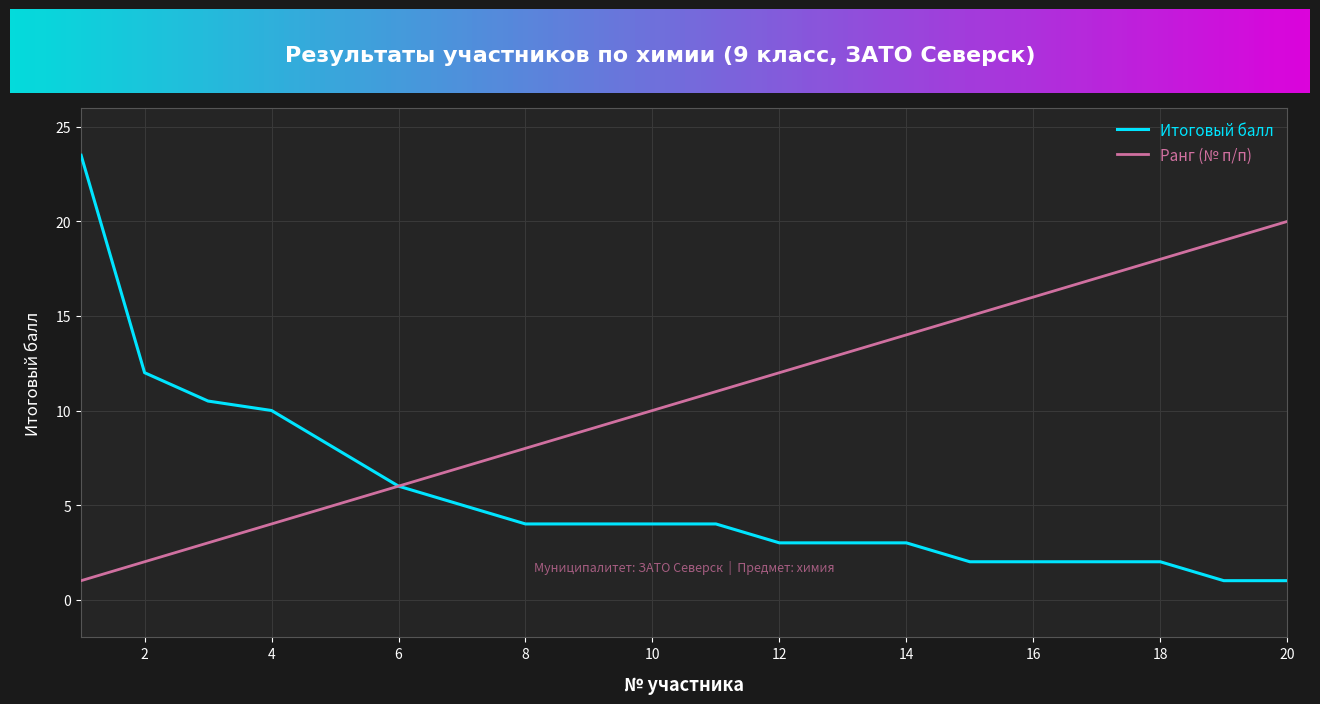

Reading left to right, what are all the values shown in this chart?

Итоговый балл: 23.5	12.0	10.5	10.0	8.0	6.0	5.0	4.0	4.0	4.0	4.0	3.0	3.0	3.0	2.0	2.0	2.0	2.0	1.0	1.0
Ранг (№ п/п): 1.0	2.0	3.0	4.0	5.0	6.0	7.0	8.0	9.0	10.0	11.0	12.0	13.0	14.0	15.0	16.0	17.0	18.0	19.0	20.0